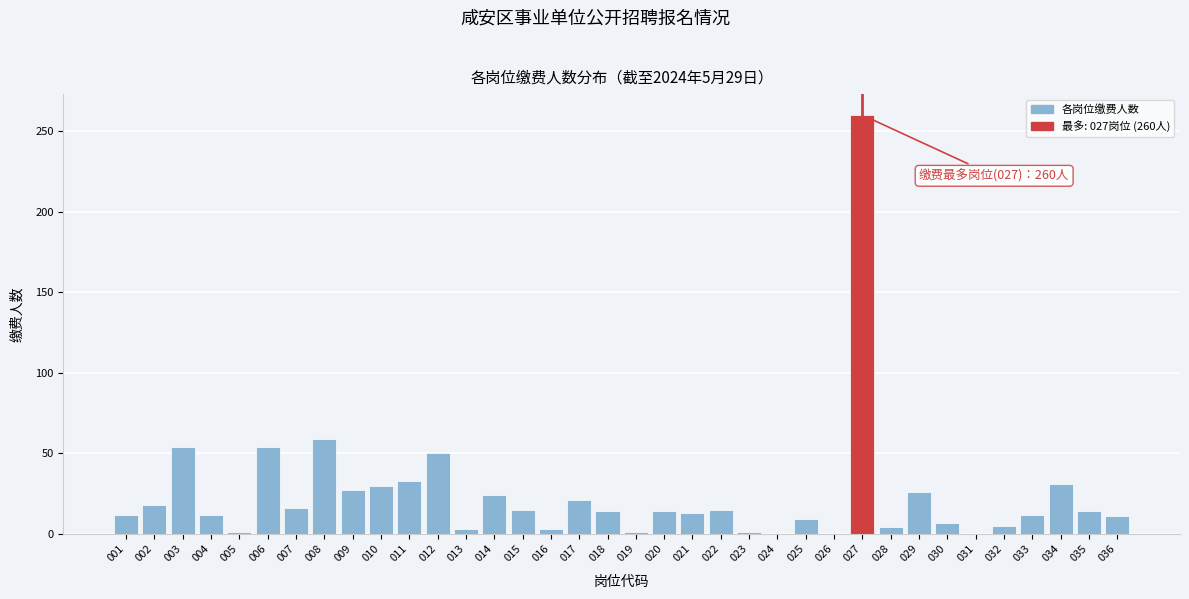

What is the sum of all values?

869